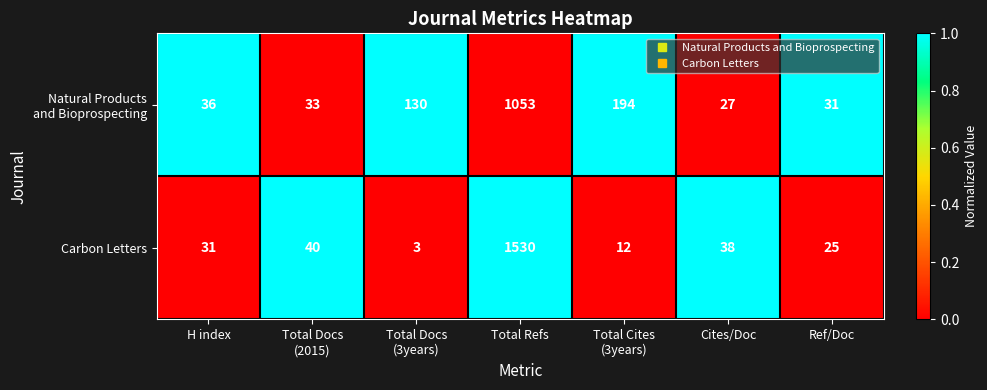

How many values in the Carbon Letters series are below 31?

3